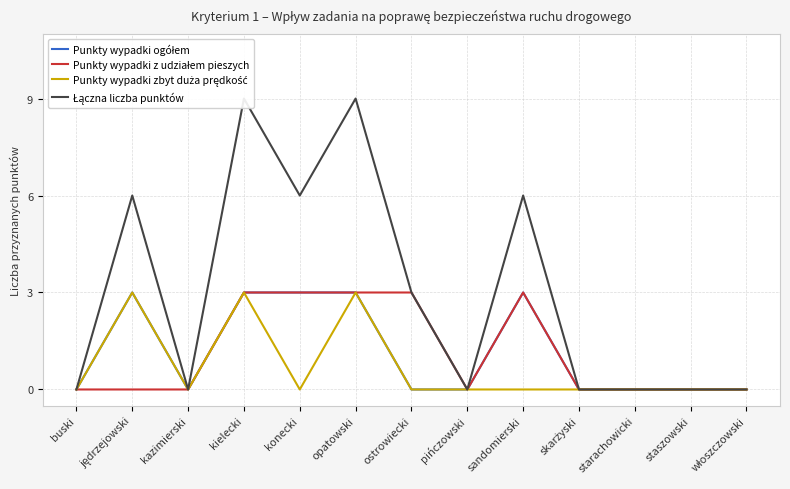

Between jędrzejowski and konecki, which is larger?

jędrzejowski